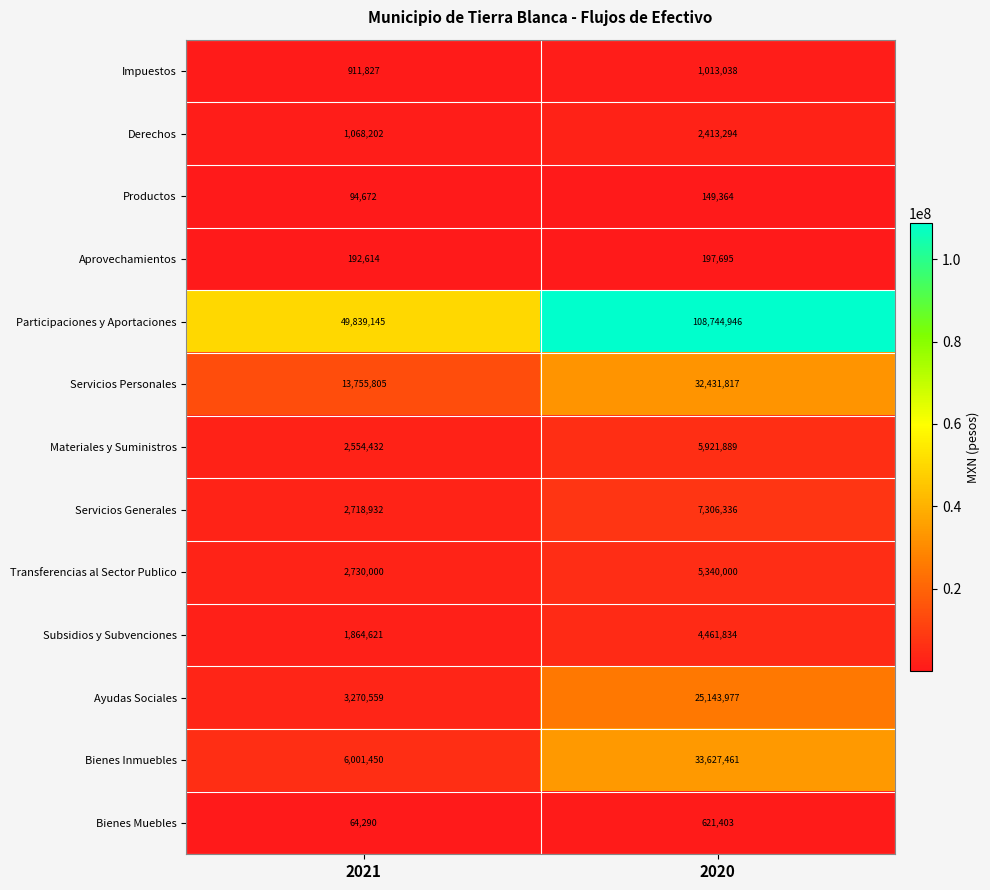

What is the total value across all series at 2021?

85066549